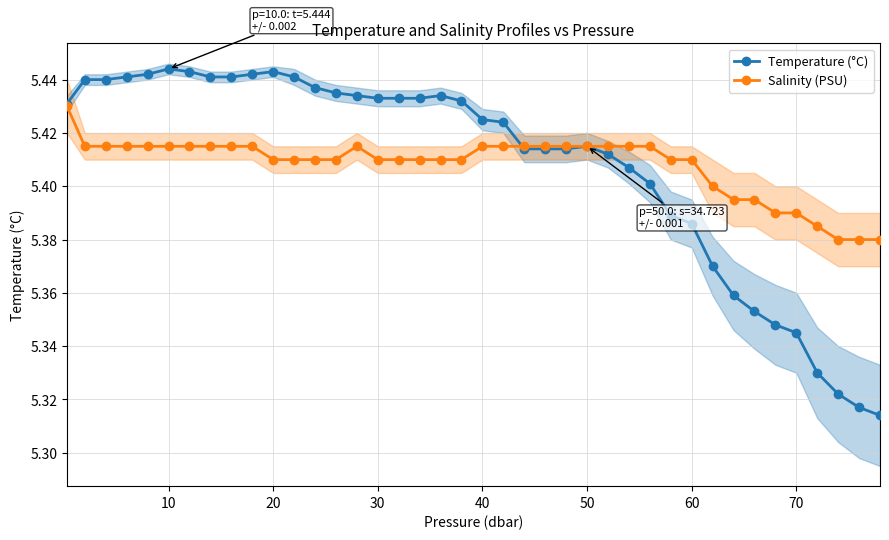

Reading left to right, transcribe all the data shown in this chart.

Temperature (°C): 5.4	5.4	5.4	5.4	5.4	5.4	5.4	5.4	5.4	5.4	5.4	5.4	5.4	5.4	5.4	5.4	5.4	5.4	5.4	5.4	5.4	5.4	5.4	5.4	5.4	5.4	5.4	5.4	5.4	5.4	5.4	5.4	5.4	5.4	5.3	5.3	5.3	5.3	5.3	5.3
Salinity (PSU): 5.4	5.4	5.4	5.4	5.4	5.4	5.4	5.4	5.4	5.4	5.4	5.4	5.4	5.4	5.4	5.4	5.4	5.4	5.4	5.4	5.4	5.4	5.4	5.4	5.4	5.4	5.4	5.4	5.4	5.4	5.4	5.4	5.4	5.4	5.4	5.4	5.4	5.4	5.4	5.4